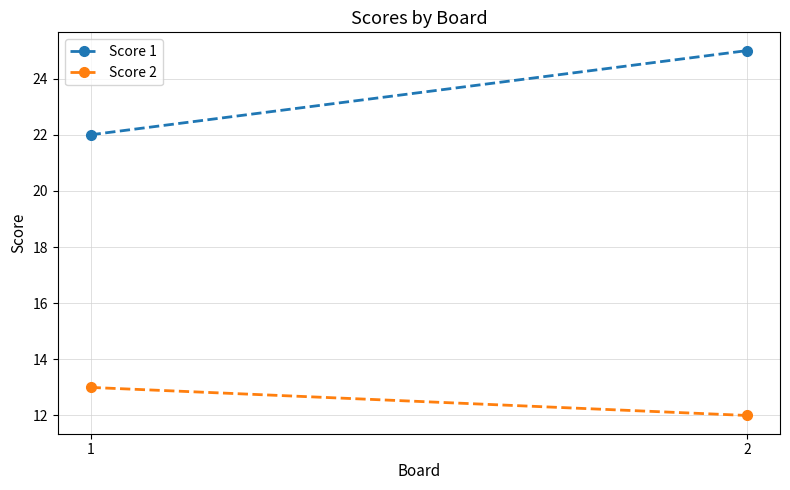

What is the minimum value for Score 1?

22